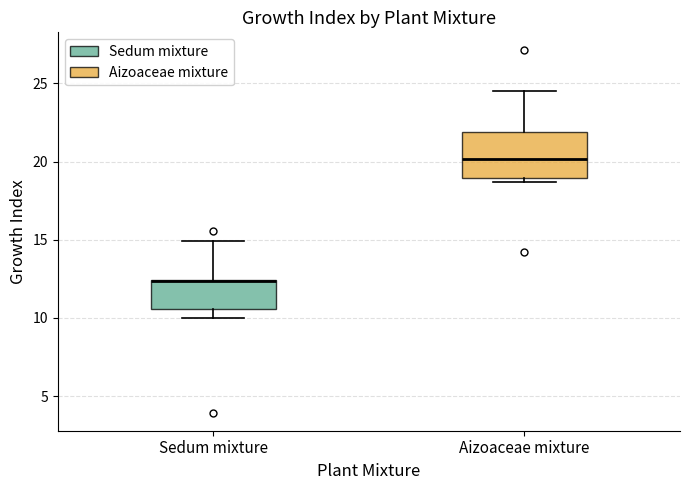

Which box is the tallest, from its lower edge to its upper edge?

Aizoaceae mixture